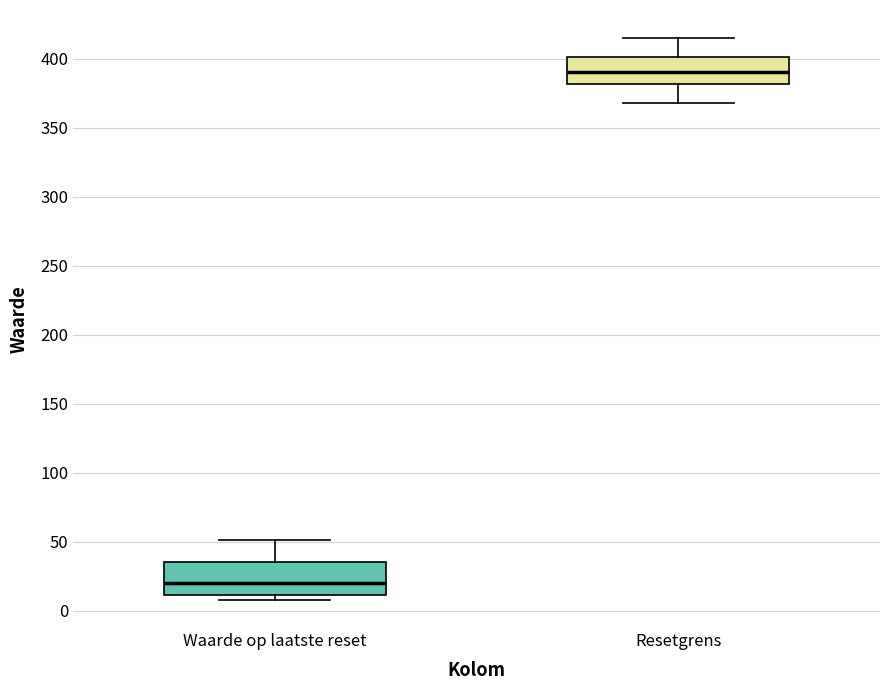

Reading left to right, read every box against the y-axis: the position of its median line, the range the box covers, and the ends of its whiskers. The values are not printed on the chart, so give them approximately, as read against the axis.

Waarde op laatste reset: median 20, box 10 to 35, whiskers 10 (just below the box's lower edge) to 50
Resetgrens: median 390, box 380 to 400, whiskers 370 to 415